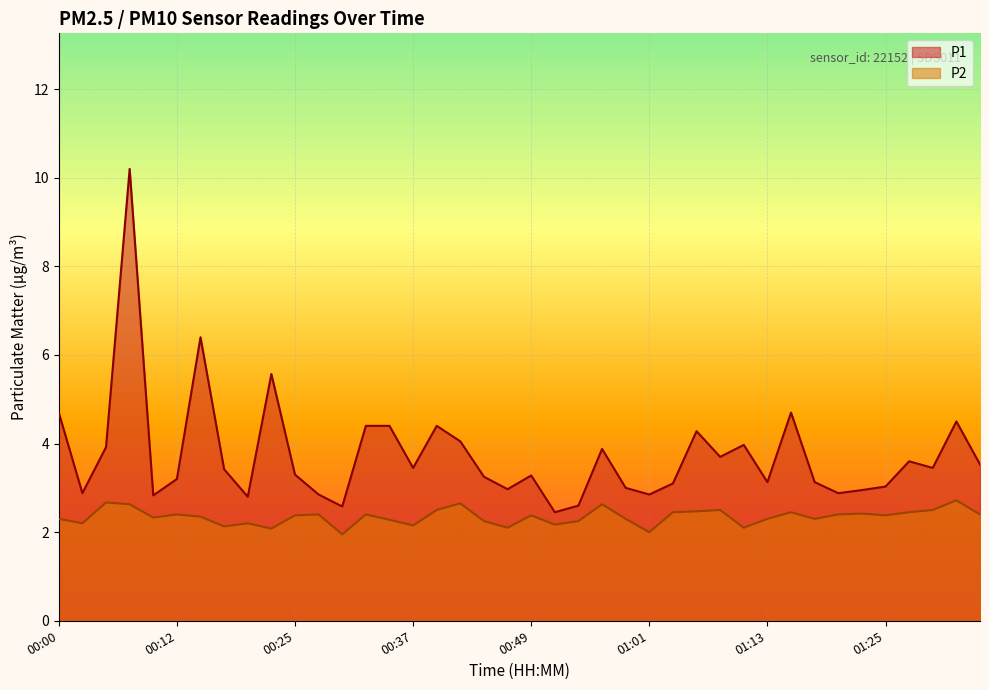

True or false: P2 and P1 cross at least once.

False